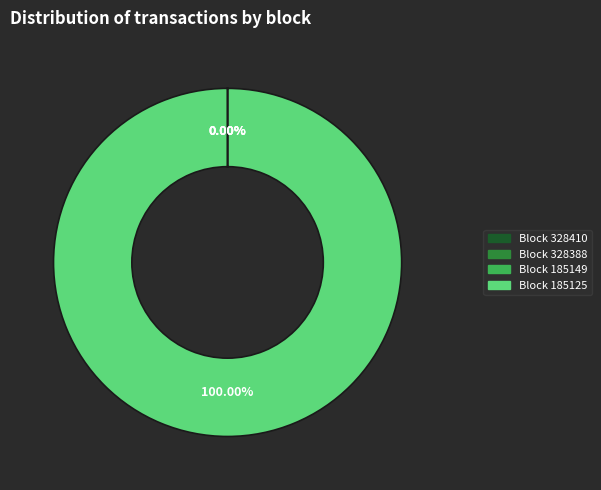

Is there a majority slice in this chart?

Yes